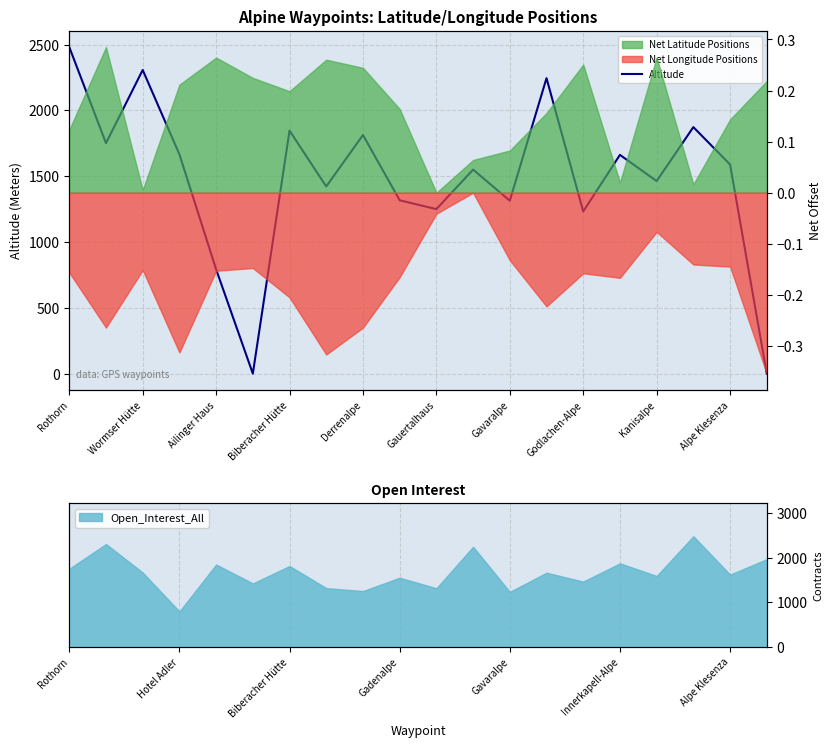

What is the value of the 7th point from the left?

1846